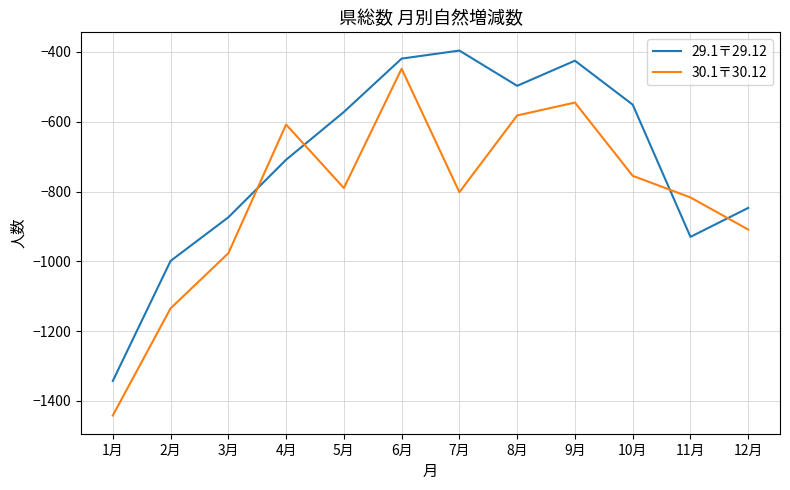

Between 3月 and 8月, which series saw the biggest shift?

30.1〒30.12